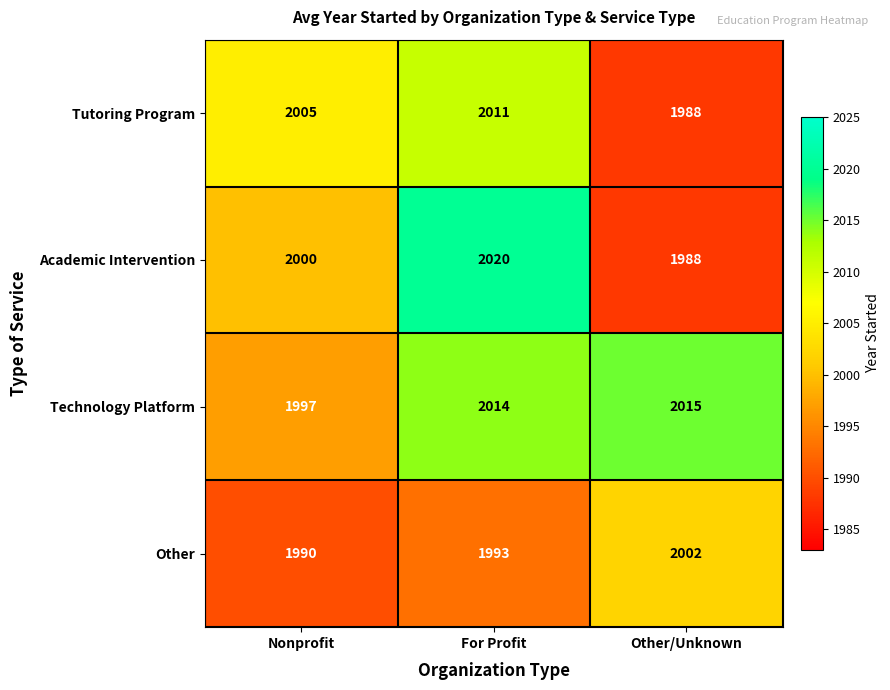

Which series changed the most between Nonprofit and Other/Unknown?

Technology Platform